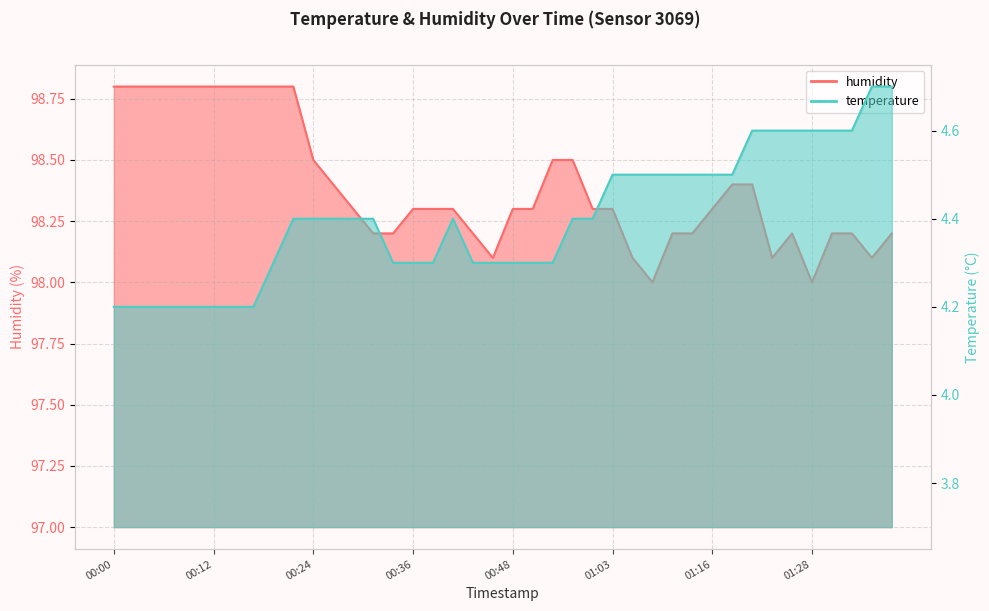

Is the value of temperature at 01:28 greater than the value of humidity at 00:07?

No